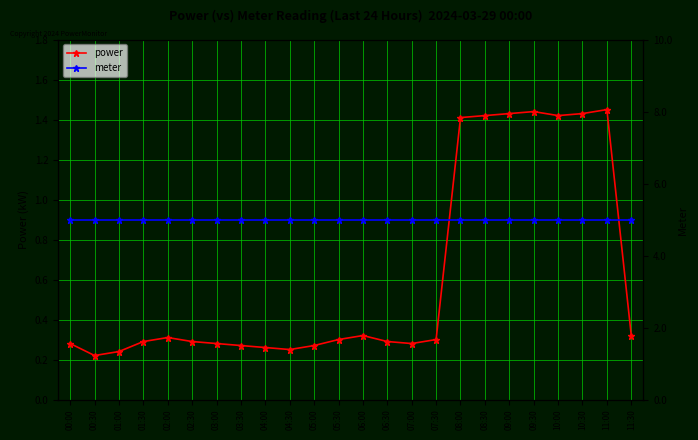

Between 10:30 and 01:00, which is larger?

10:30